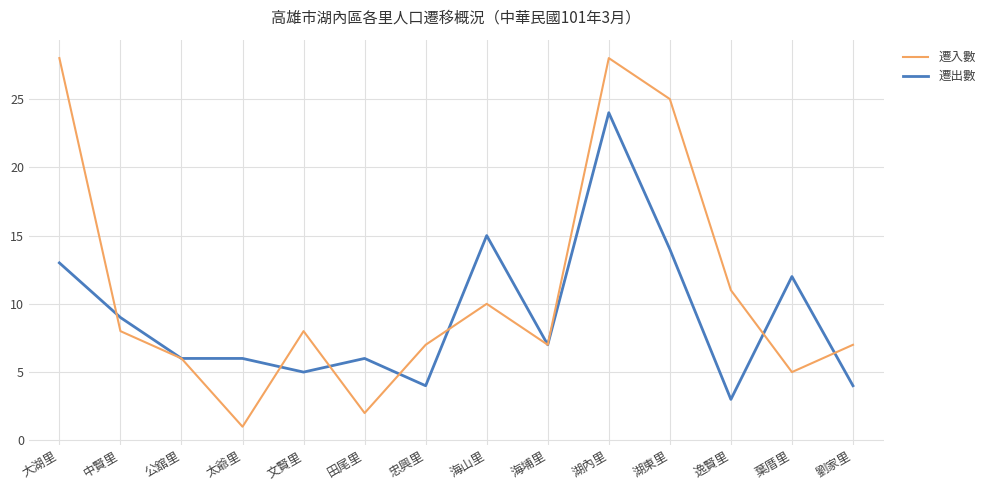

What is the difference between the second highest and minimum values in the 遷出數 series?

12